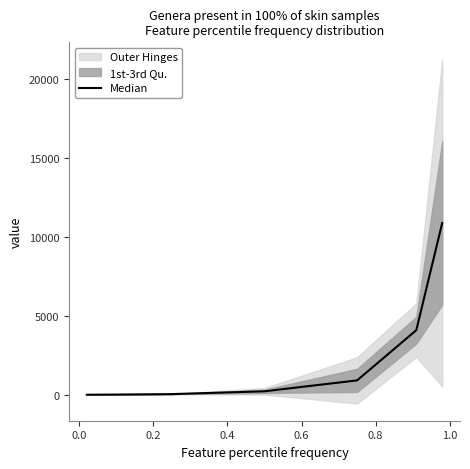

Count the number of values greater than 247.

4